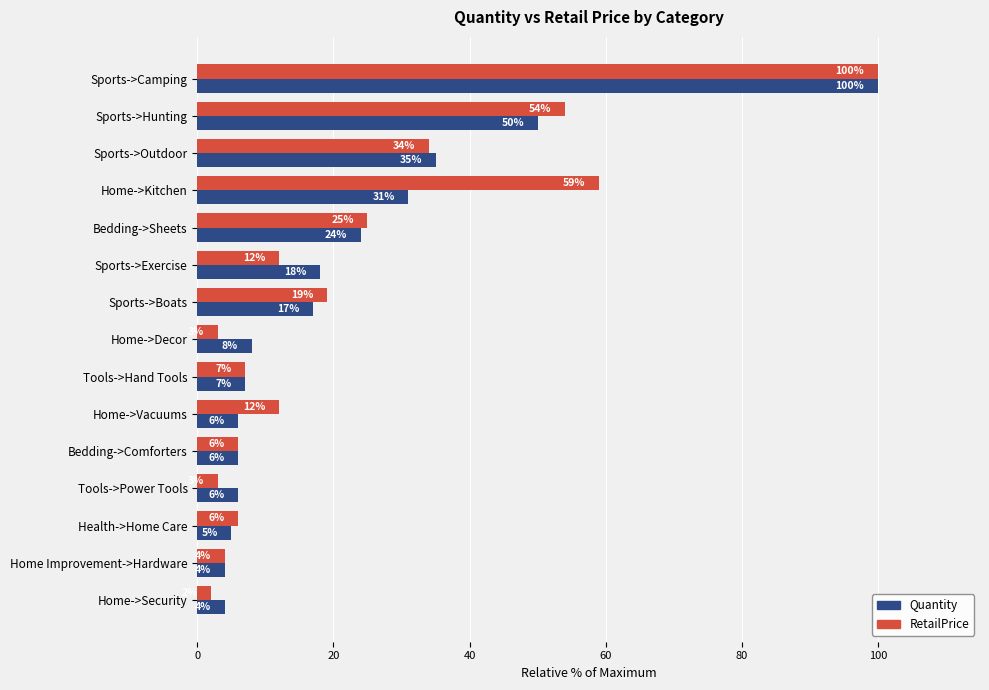

List the series in order of their overall mean, highest first.

RetailPrice, Quantity